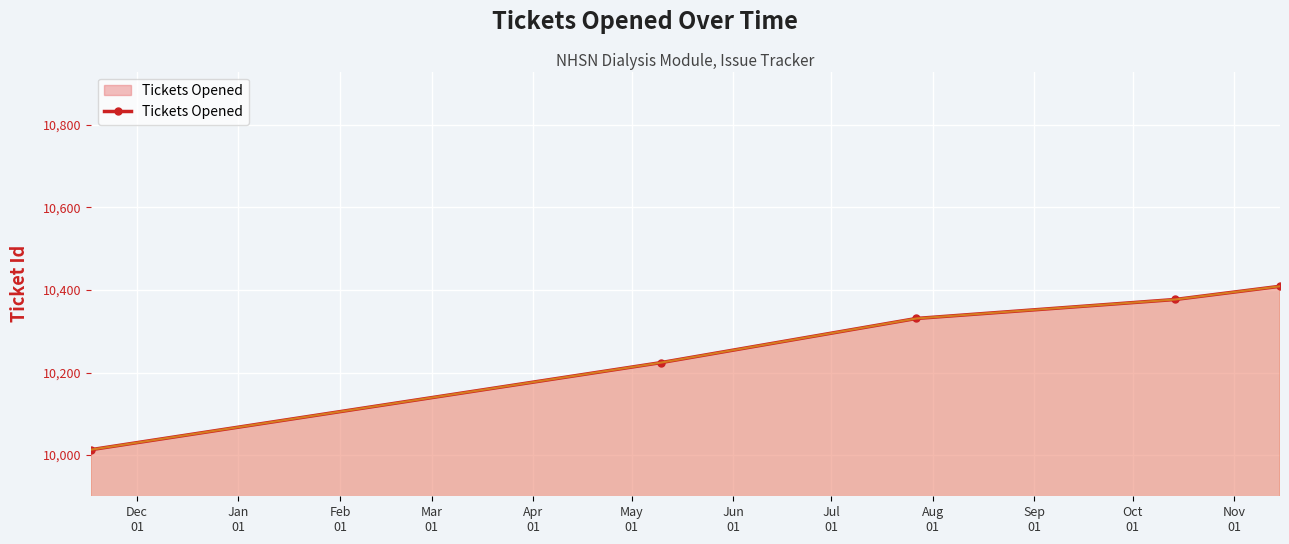

What is the smallest value displayed?

10013